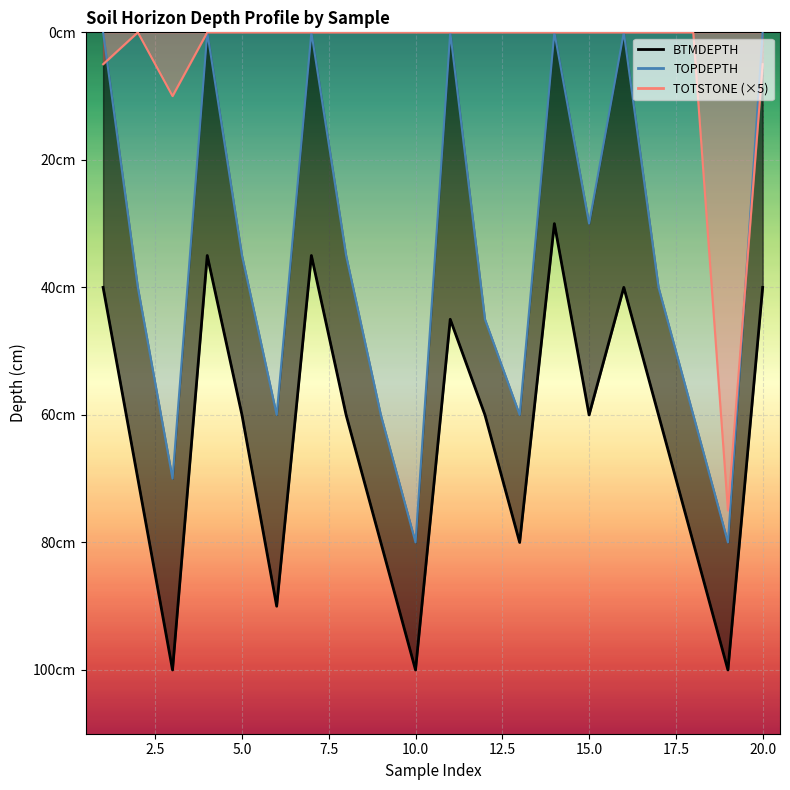

What is the total value across all series at 12?

105